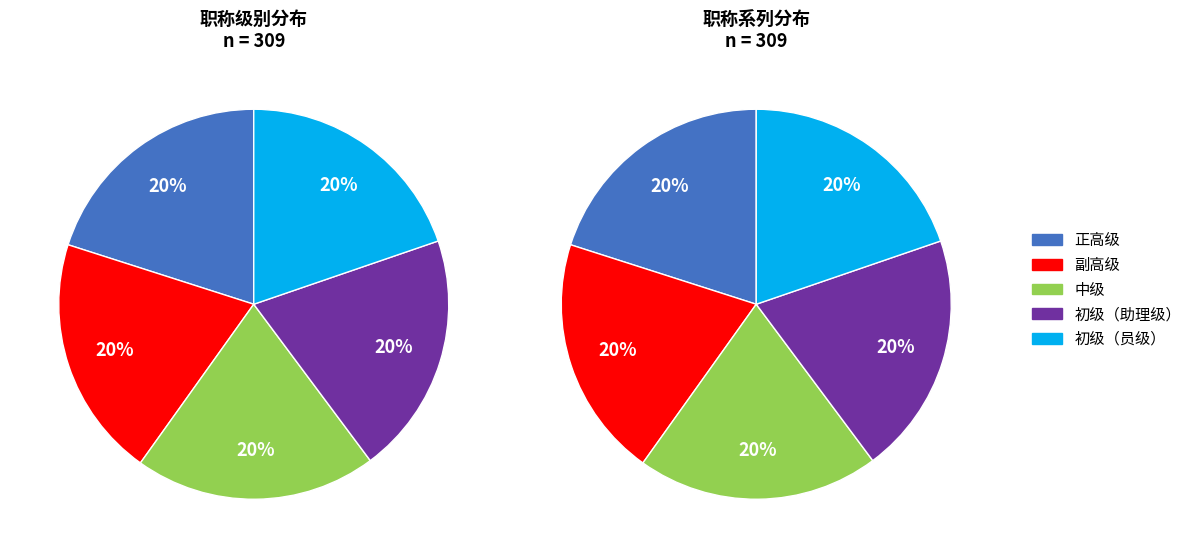

Which category has the biggest portion of the pie?

中级